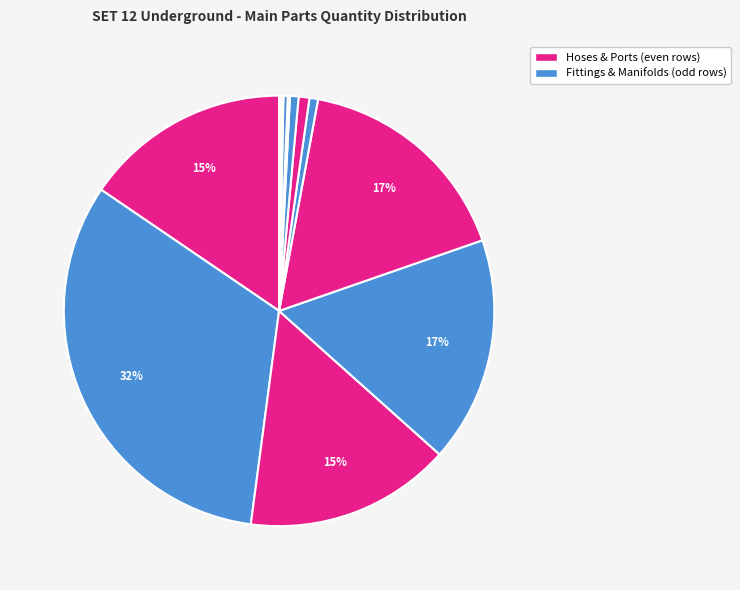

Is there a majority slice in this chart?

No